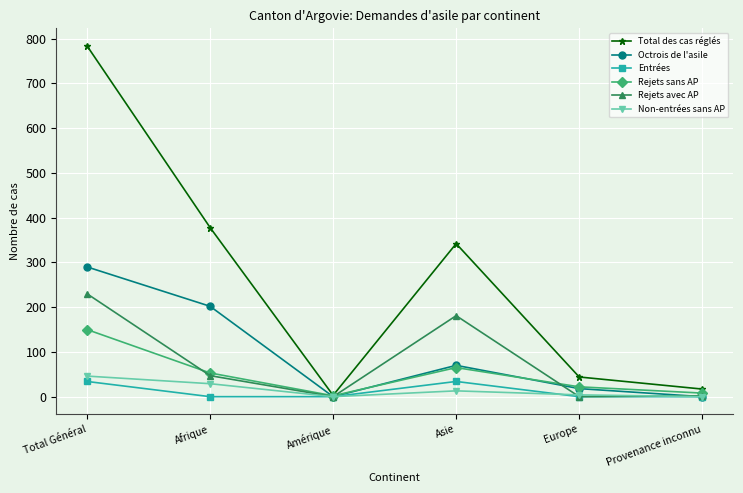

The value of Entrées at Asie is 60. True or false?

False